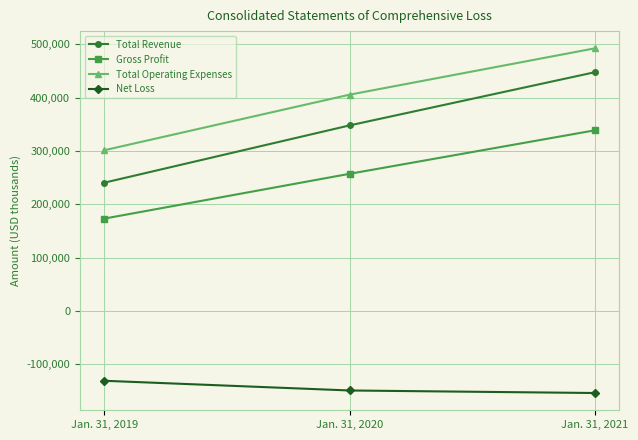

Which series has the widest spread of values?

Total Revenue